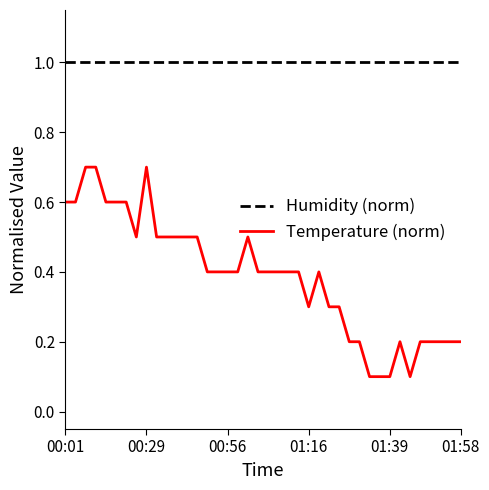

Rank the categories by value from highest to lowest.

00:06, 00:08, 00:29, 00:01, 00:03, 00:11, 00:14, 00:16, 00:19, 00:34, 00:37, 00:40, 00:42, 00:45, 01:01, 00:50, 00:53, 00:56, 00:58, 01:03, 01:06, 01:08, 01:11, 01:14, 01:19, 01:16, 01:24, 01:27, 01:30, 01:32, 01:42, 01:47, 01:50, 01:52, 01:55, 01:58, 01:35, 01:37, 01:39, 01:45